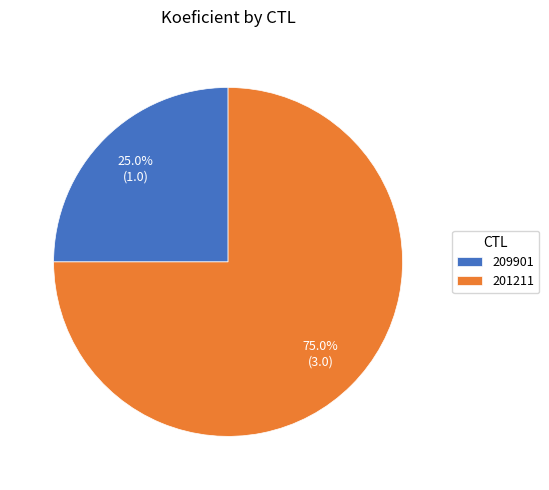

To the nearest percent, what portion does 209901 represent?

25%